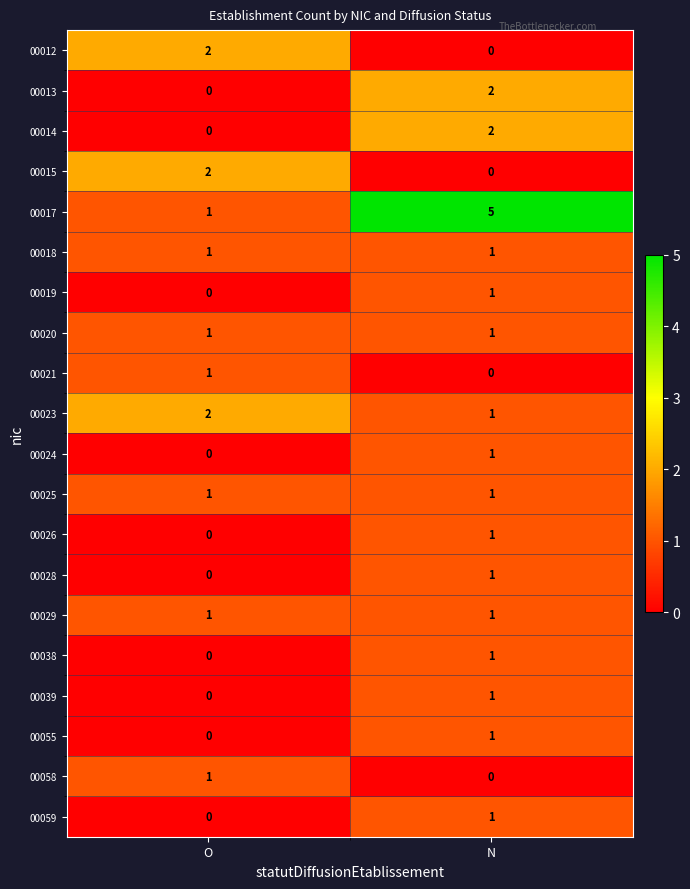

Which series has the widest spread of values?

00017